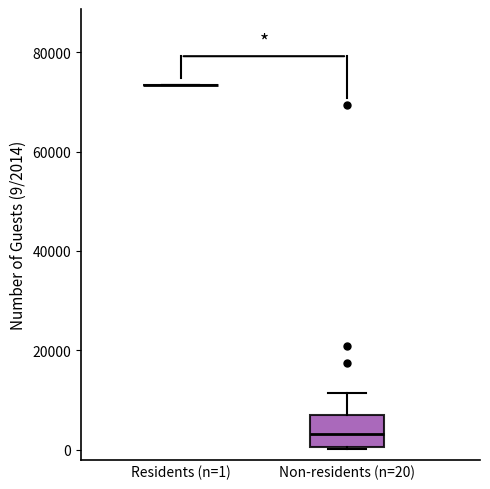

Reading left to right, transcribe this box plot: for each box, give where its median line is, the range the box spans, and where its two whiskers end, as read against the y-axis. The values are not printed on the chart, so give them approximately, as read against the axis.

Residents (n=1): box collapsed to a line at 74000, whiskers 74000 to 74000
Non-residents (n=20): median 4000, box 0 to 6000, whiskers 0 to 12000